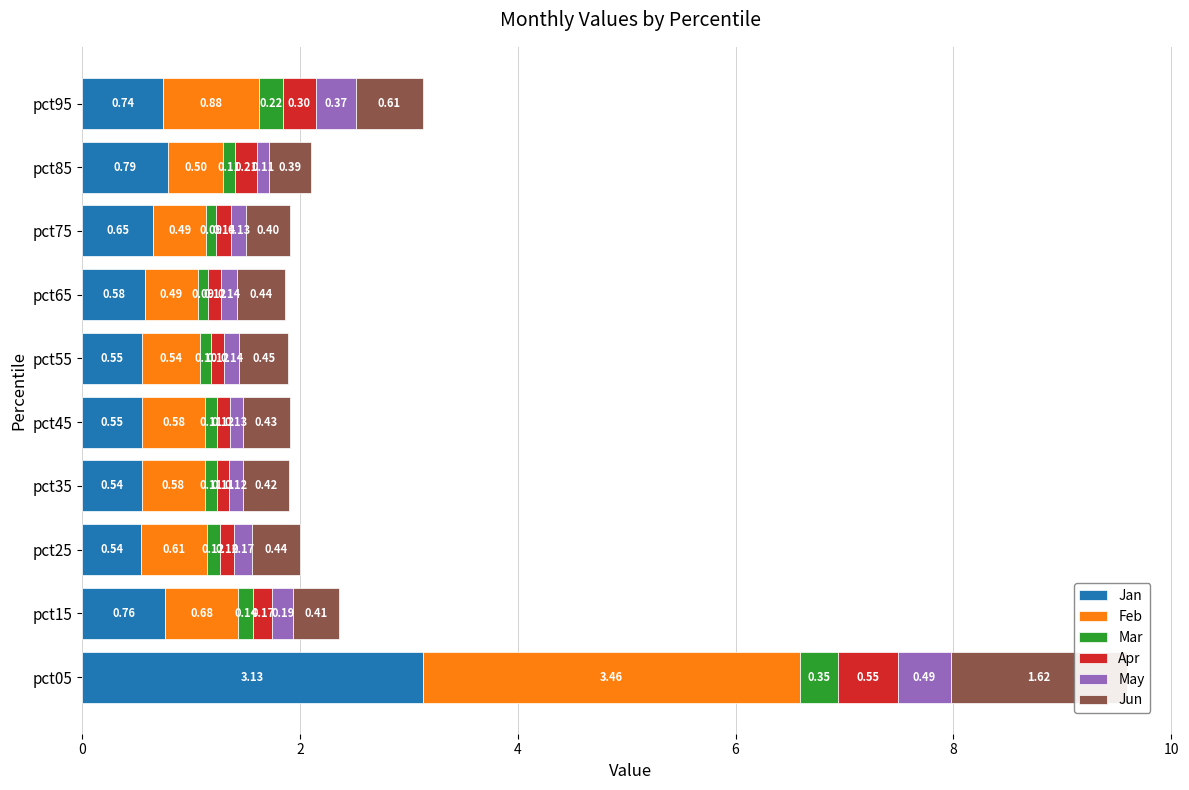

Is it true that Feb equals 0.5 at pct85?

True